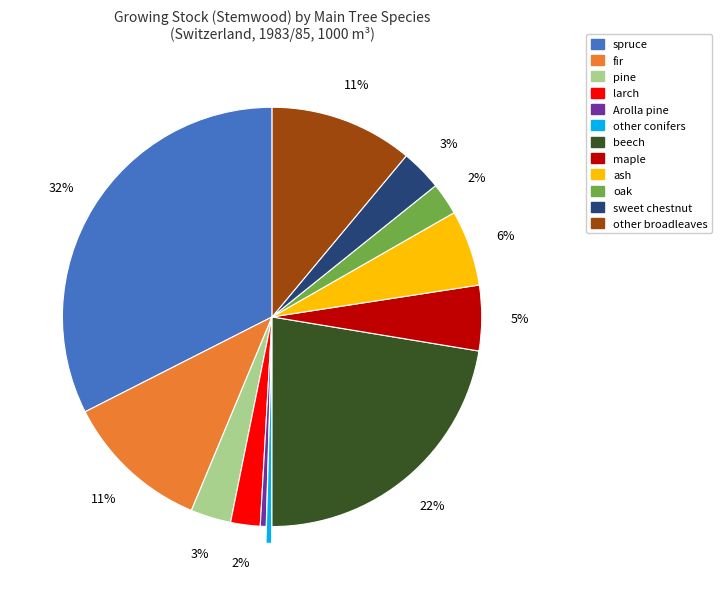

Is there a majority slice in this chart?

No